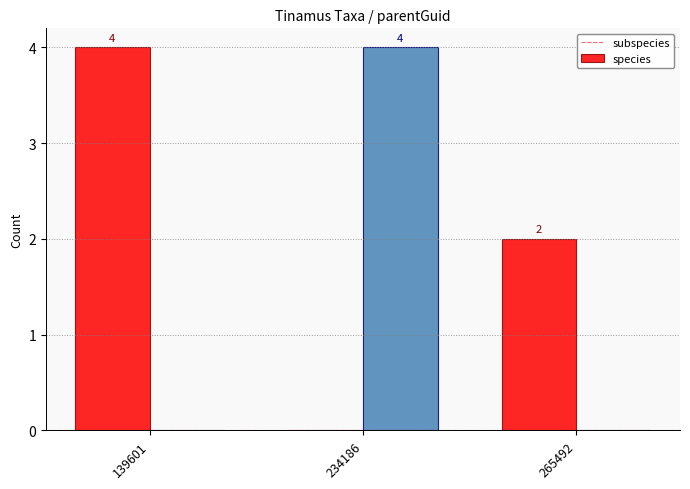

Reading left to right, extract all data points from this chart.

subspecies: 139601=4	234186=0	265492=2
species: 139601=0	234186=4	265492=0